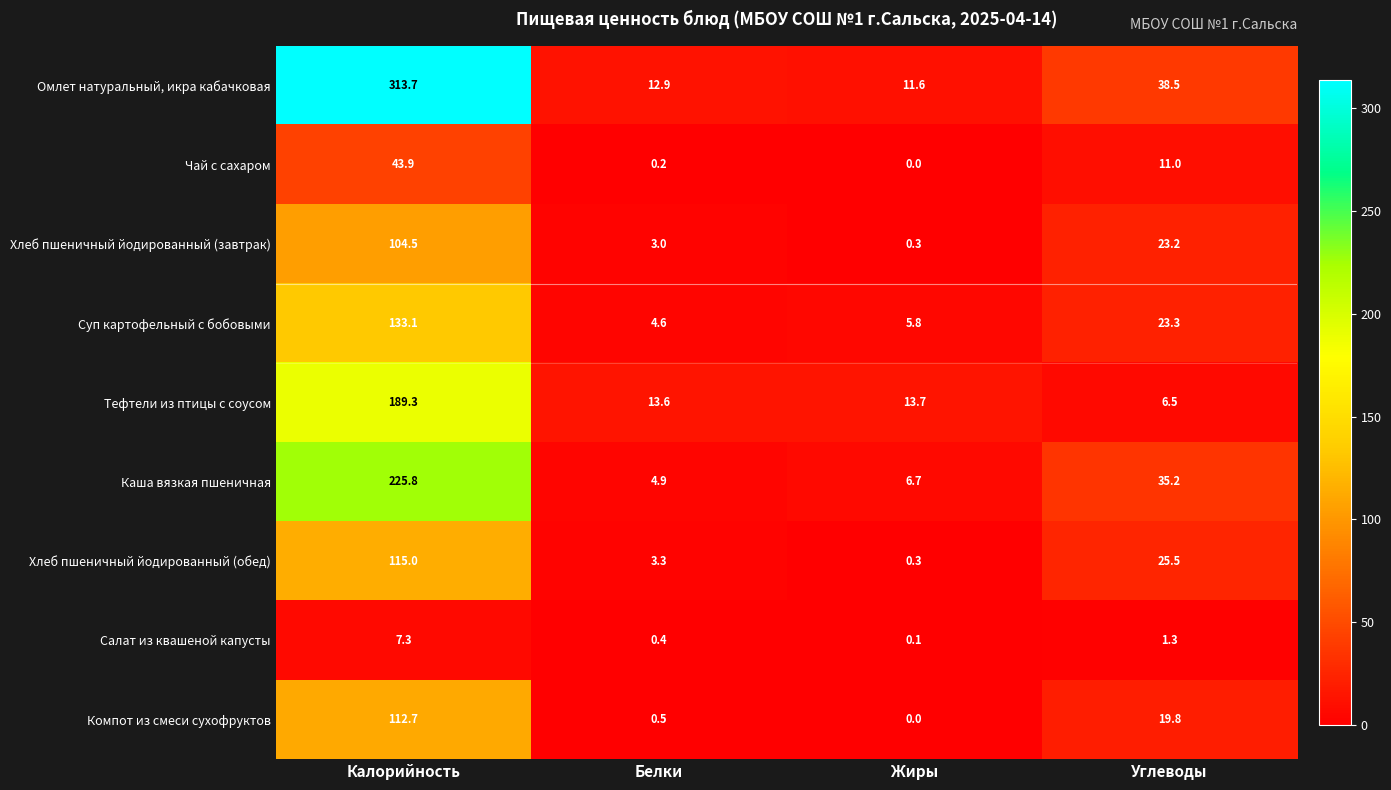

Count the number of categories in the chart.

4